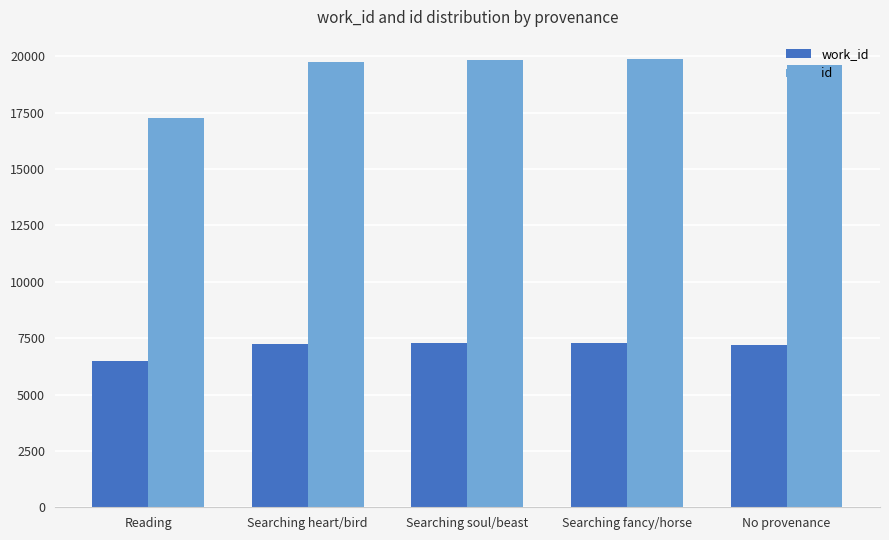

Which series has the largest range (max minus min)?

id